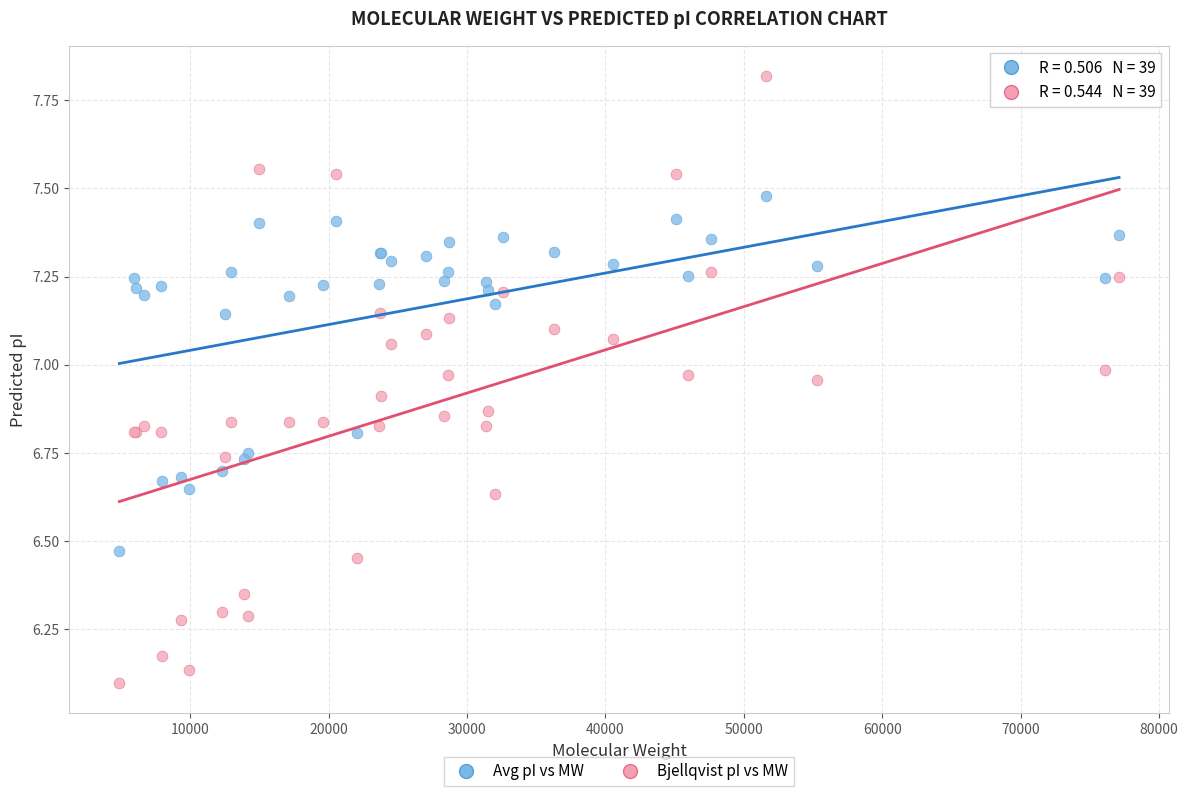

Which series contains the lowest Y value?

Bjellqvist pI vs MW